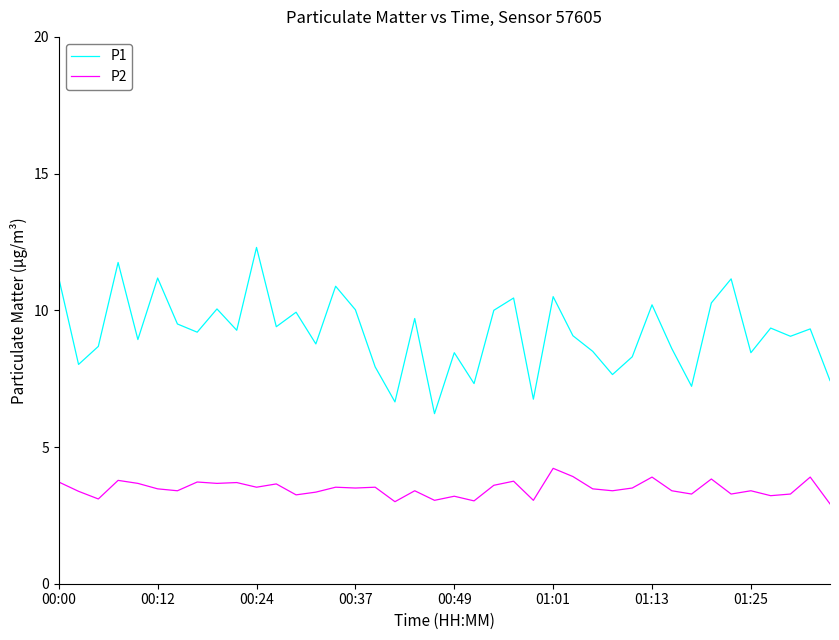

True or false: P1 and P2 intersect in this chart.

False